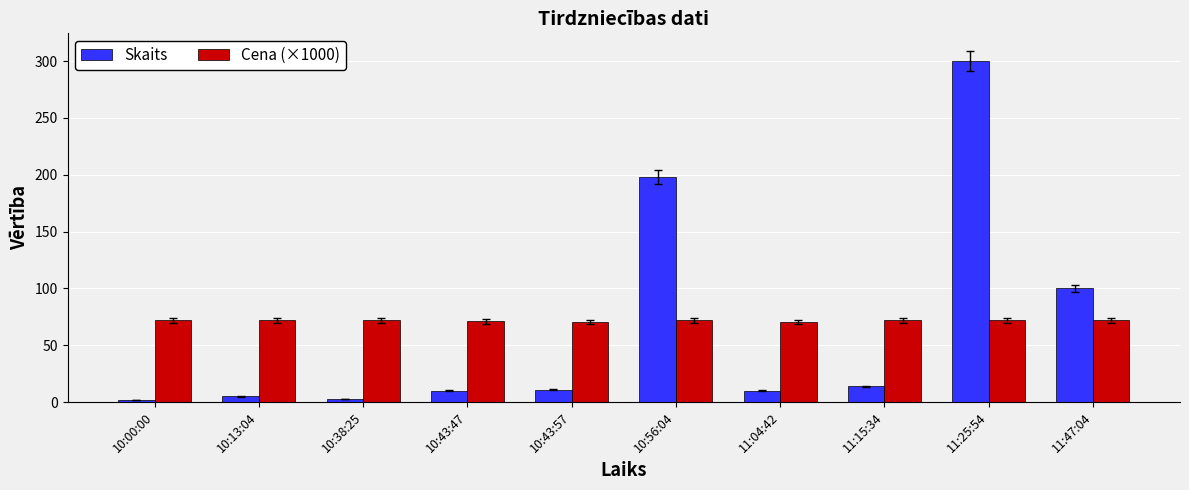

Rank the series by their average value, from highest to lowest.

Cena (×1000), Skaits